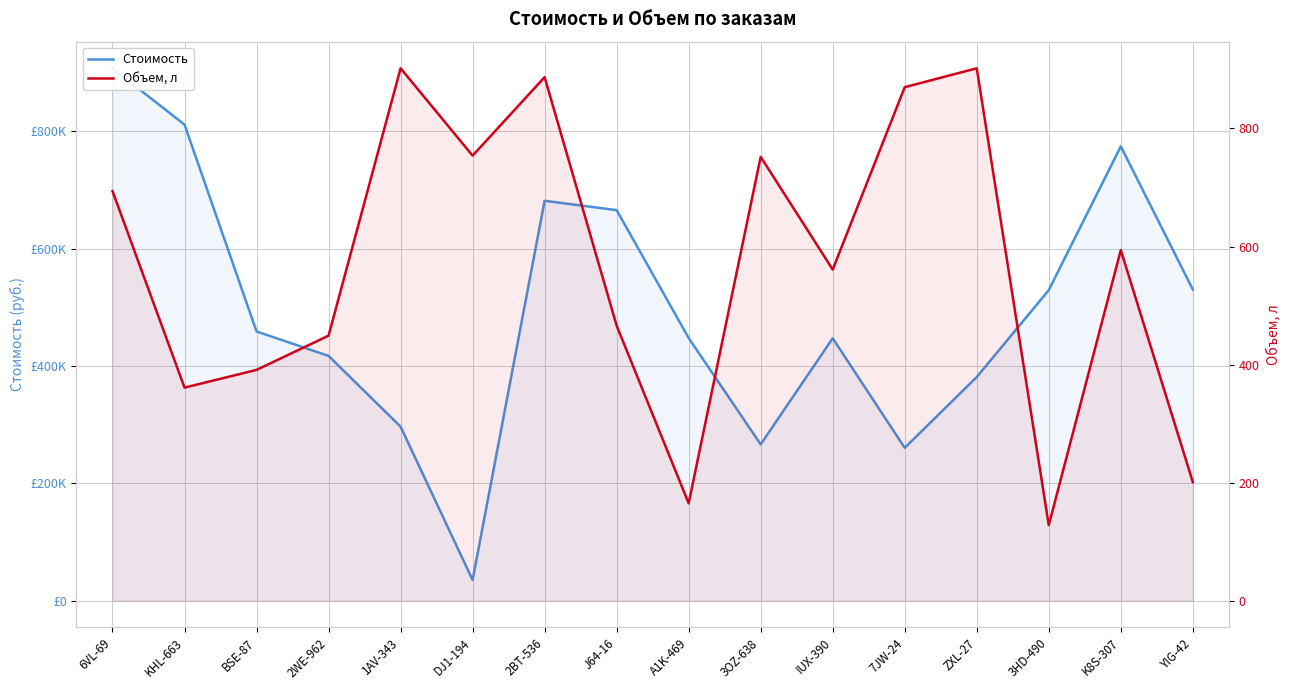

What is the label of the 16th point from the right?

6VL-69